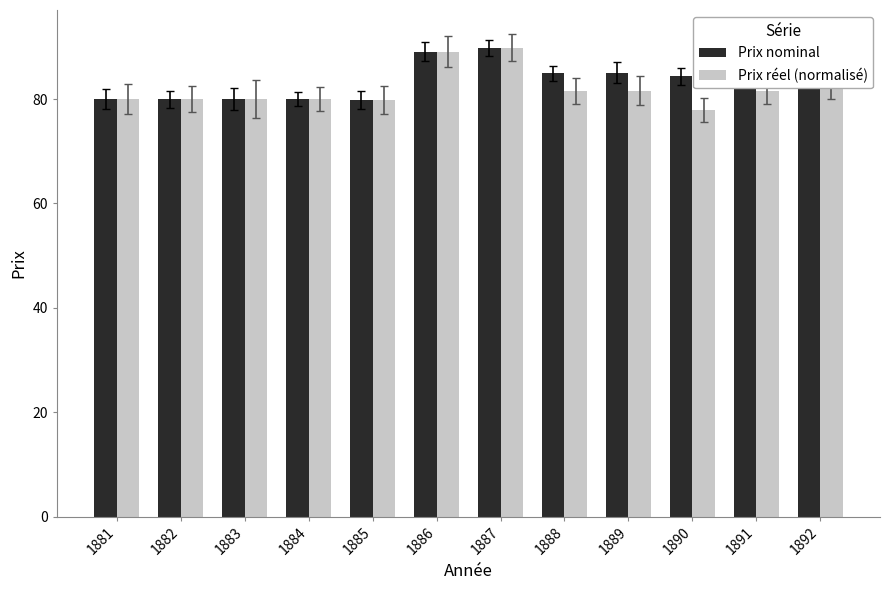

What is the smallest value displayed?

77.9